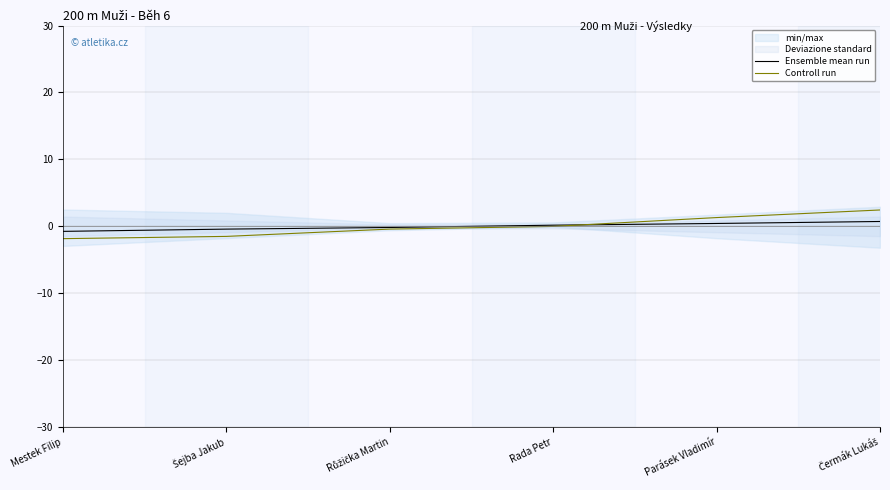

True or false: Ensemble mean run and Controll run intersect in this chart.

True